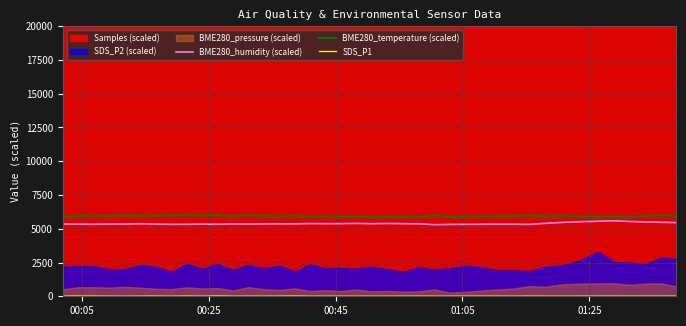

How many values in the BME280_temperature (scaled) series exceed 5934?

17